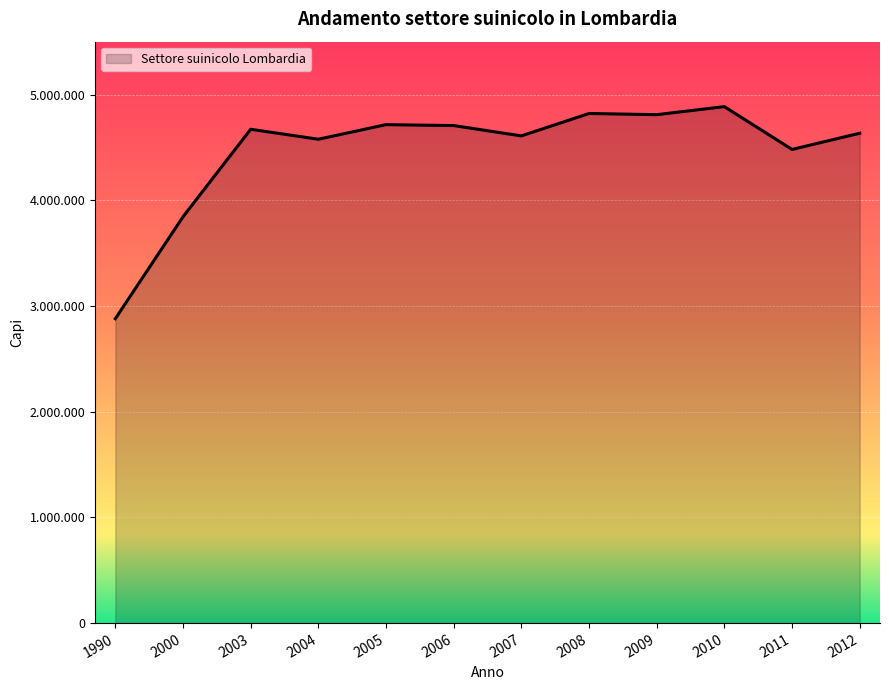

How many interior local peaks (higher than both neighbors) does the data have?

4